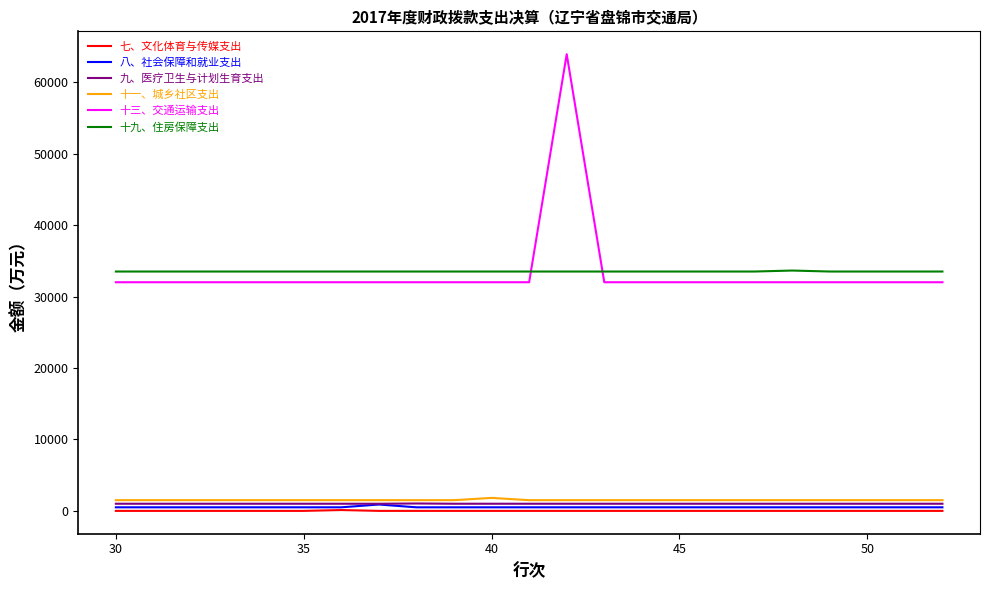

True or false: 九、医疗卫生与计划生育支出 and 七、文化体育与传媒支出 cross at least once.

False